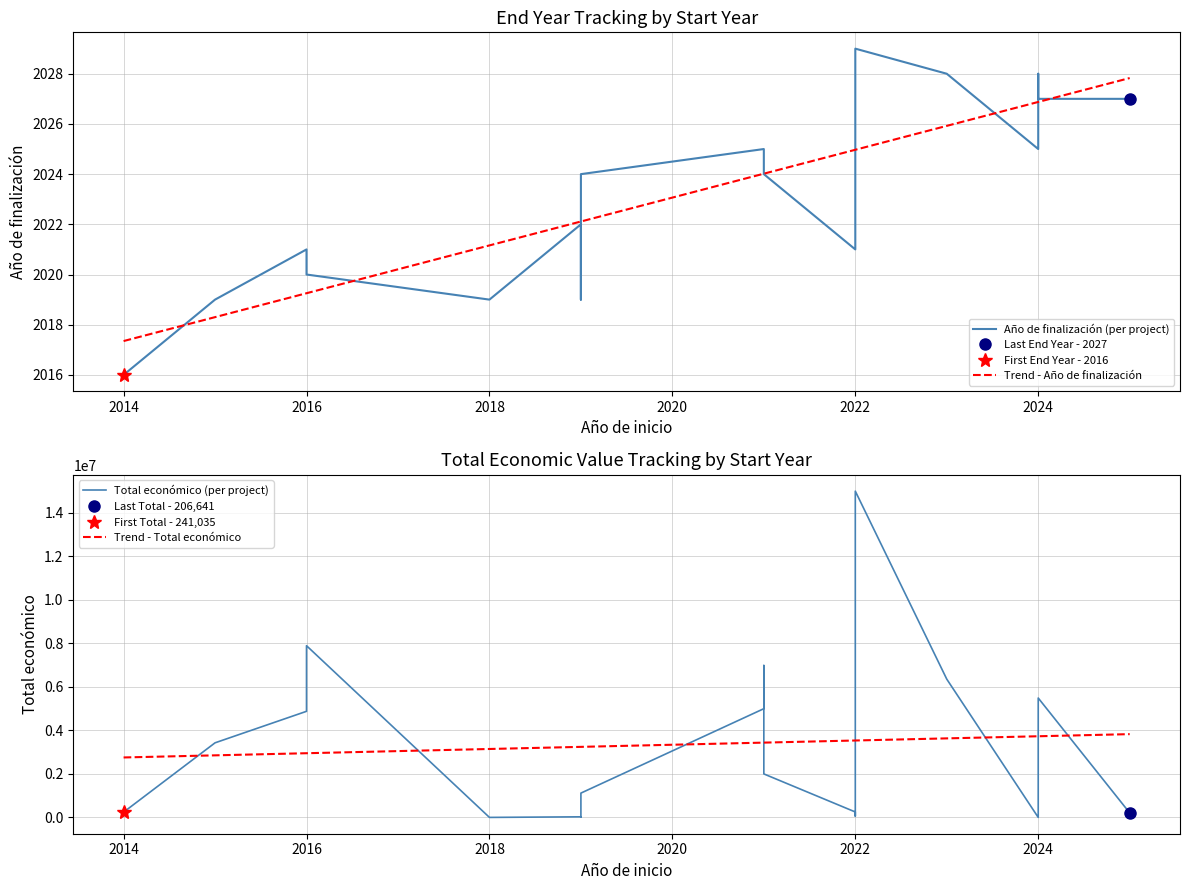

At which label does Total económico reach its peak?

2022